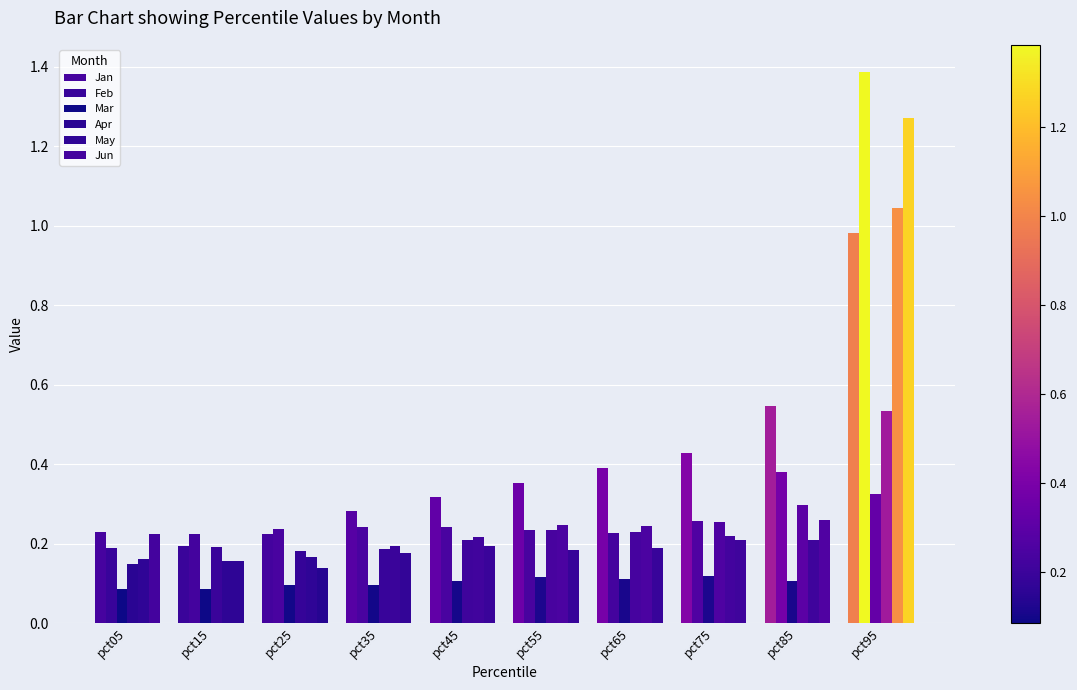

Which category has the lowest value in the Jun series?

pct25